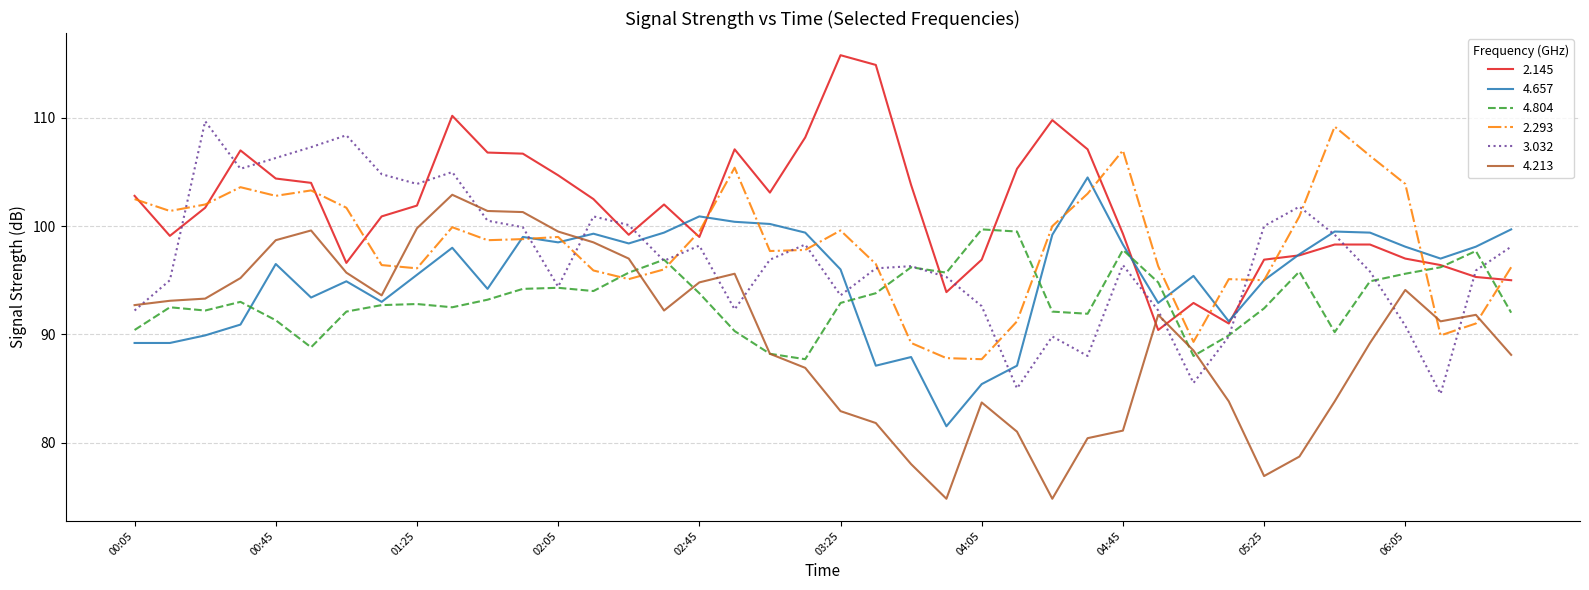

What is the maximum value shown in the chart?

115.8